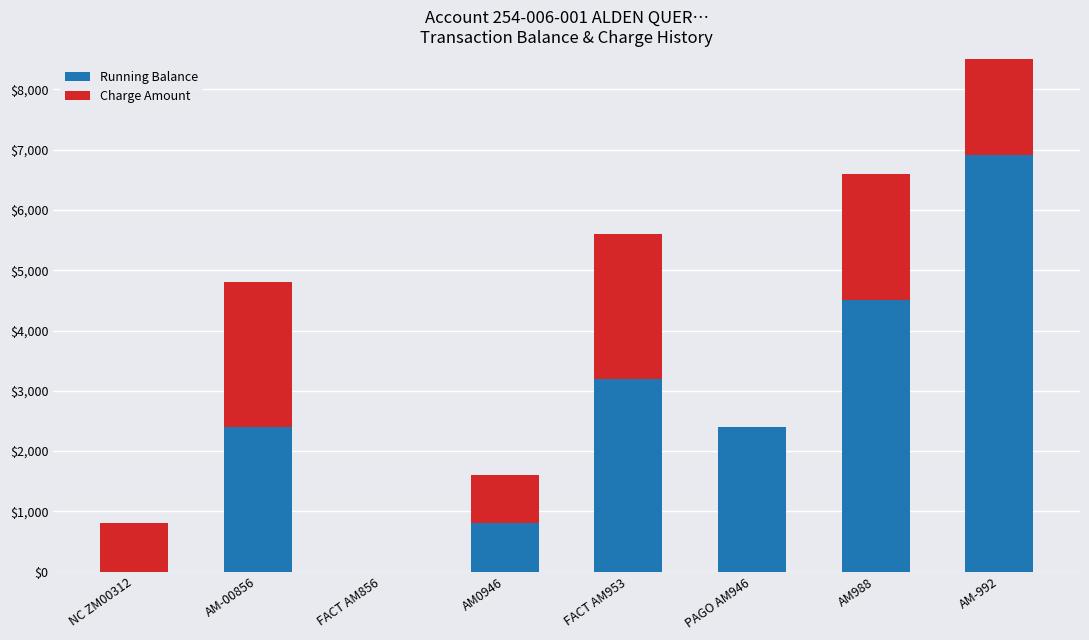

What is the label of the 4th bar from the right?

FACT AM953